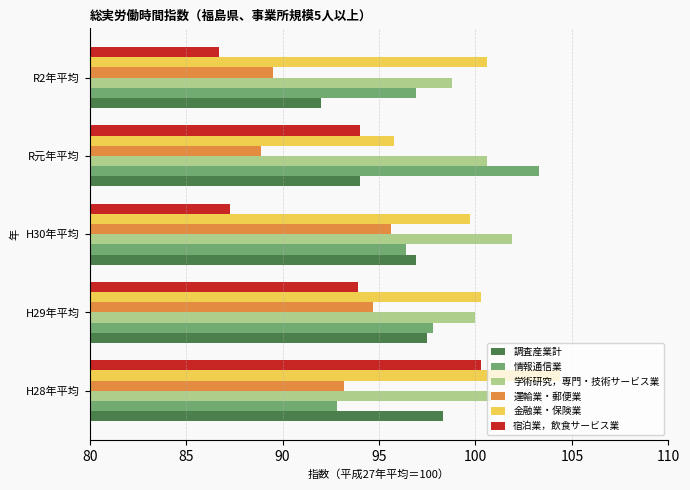

Which series has the largest range (max minus min)?

宿泊業，飲食サービス業